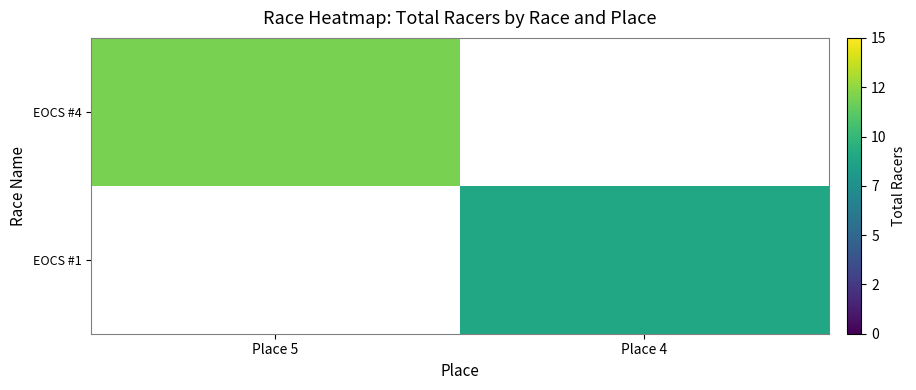

Is it true that EOCS #4 equals 3.9 at Place 5?

False